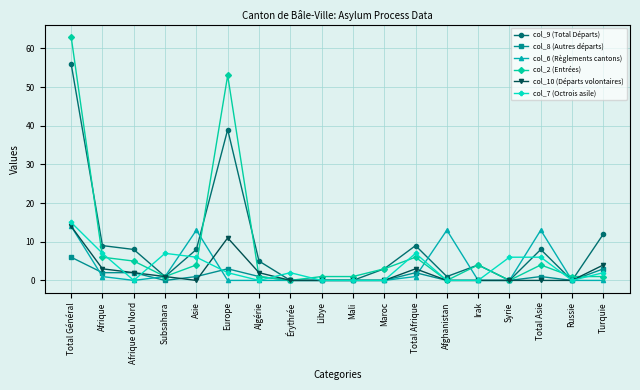

At which label does col_8 (Autres départs) reach its peak?

Total Général